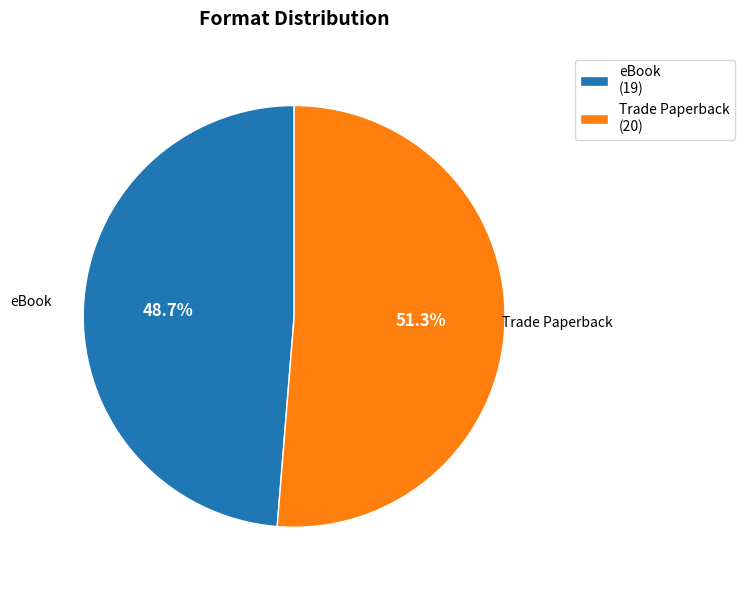

Combined, do Trade Paperback and eBook account for over 50%?

Yes